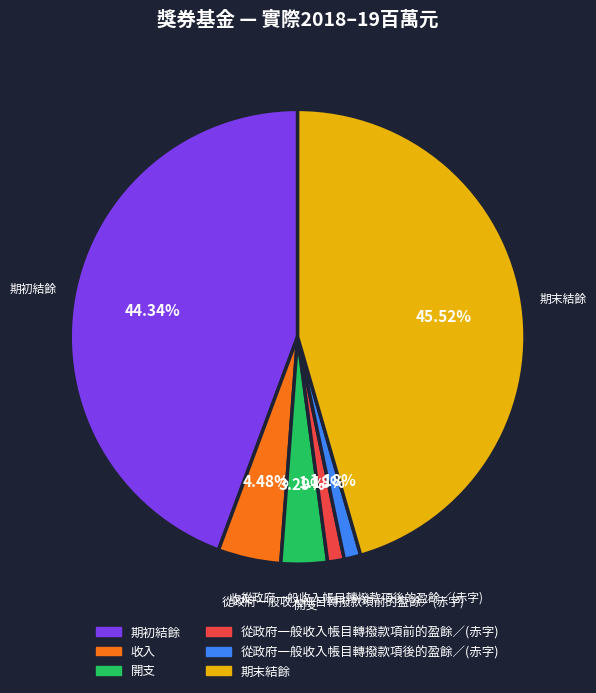

Is there a majority slice in this chart?

No